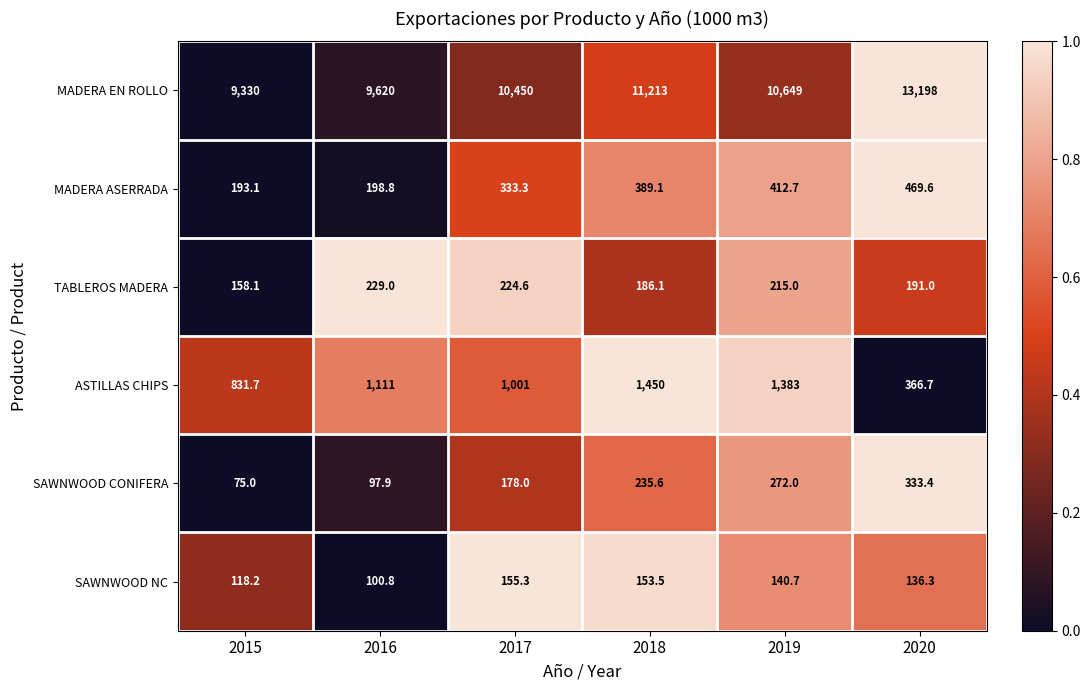

What is the total value across all series at 2018?

13627.3